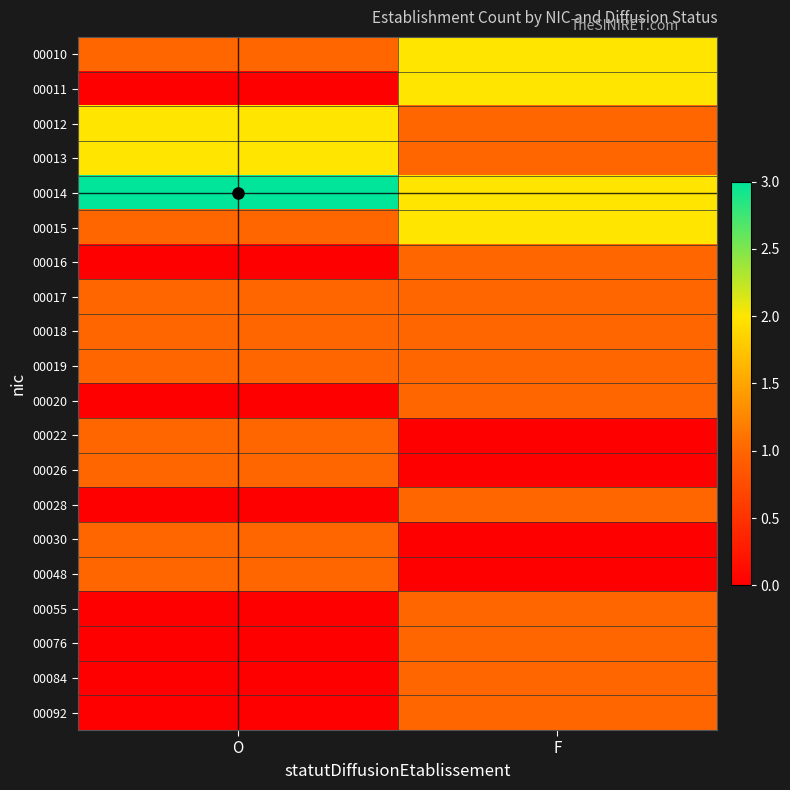

Reading left to right, transcribe all the data shown in this chart.

00010: O=1	F=2
00011: O=0	F=2
00012: O=2	F=1
00013: O=2	F=1
00014: O=3	F=2
00015: O=1	F=2
00016: O=0	F=1
00017: O=1	F=1
00018: O=1	F=1
00019: O=1	F=1
00020: O=0	F=1
00022: O=1	F=0
00026: O=1	F=0
00028: O=0	F=1
00030: O=1	F=0
00048: O=1	F=0
00055: O=0	F=1
00076: O=0	F=1
00084: O=0	F=1
00092: O=0	F=1